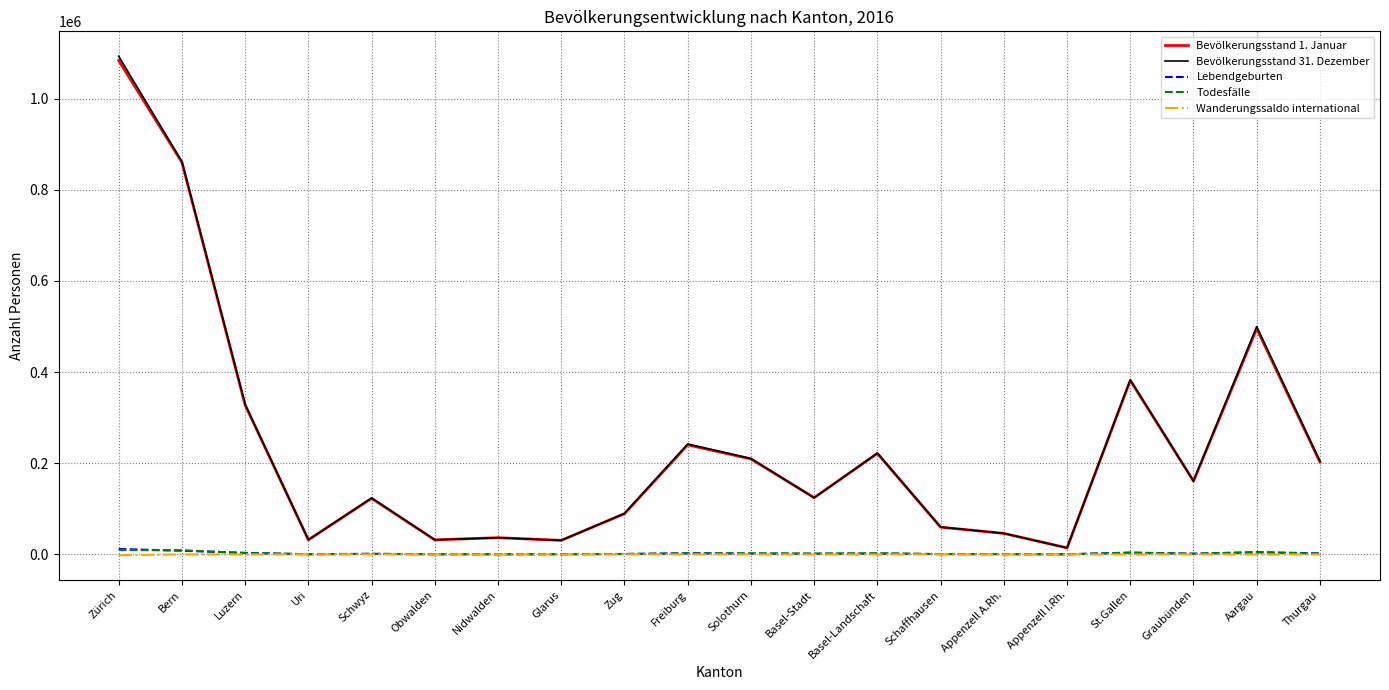

Which series has the largest range (max minus min)?

Bevölkerungsstand 31. Dezember